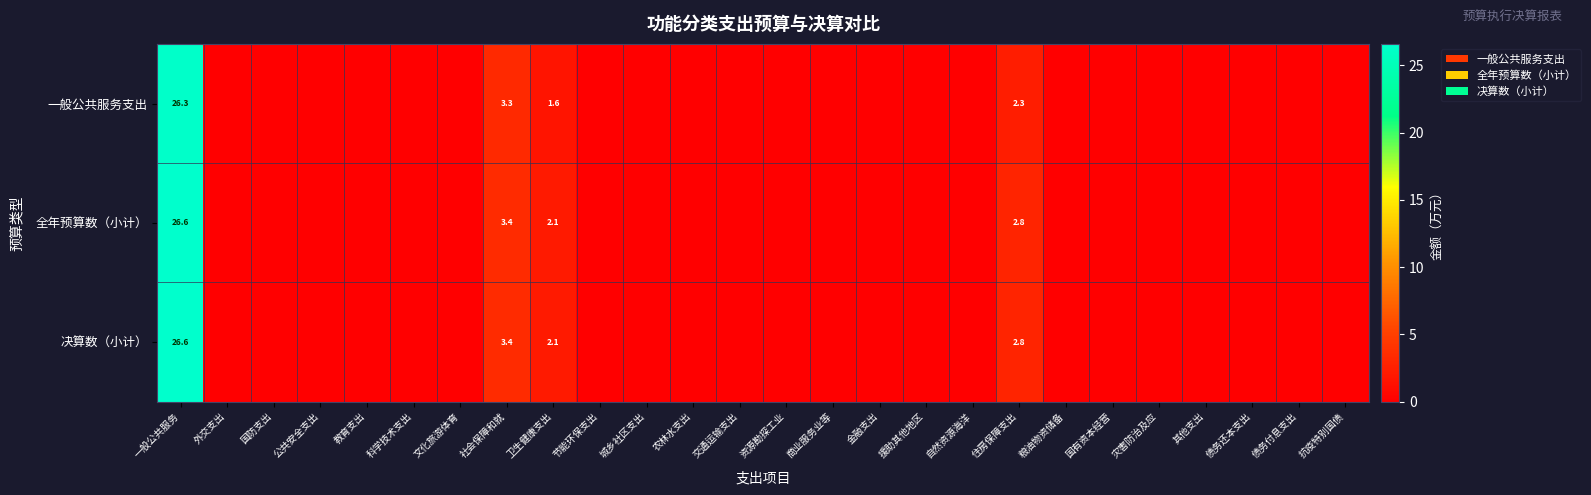

Which series changed the most between 灾害防治及应 and 抗疫特别国债?

一般公共服务支出